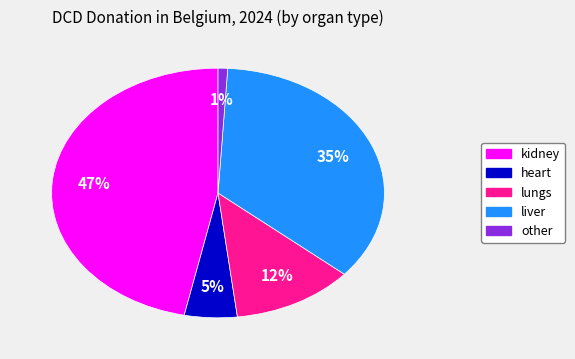

What percentage is the lungs slice, to the nearest percent?

12%